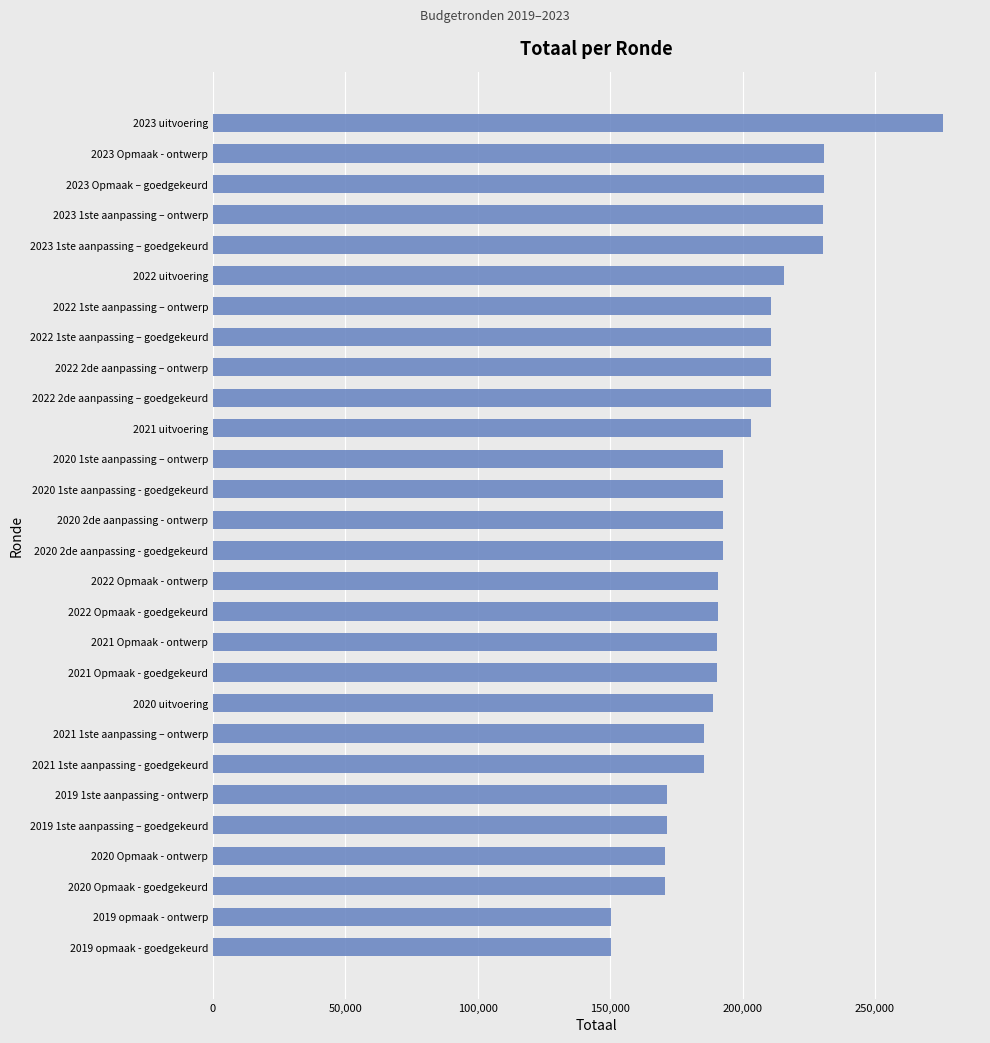

The value at 2020 2de aanpassing - ontwerp is 192724. True or false?

True